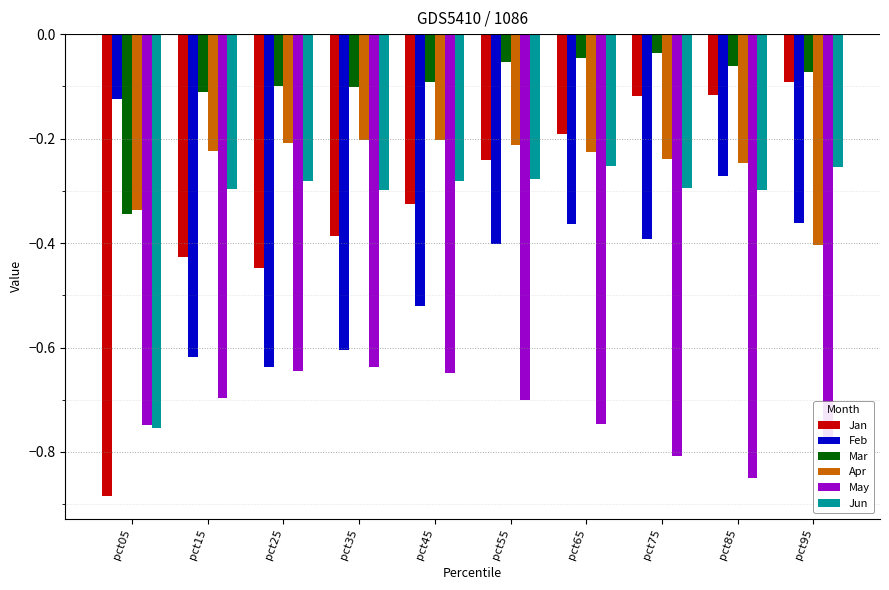

Which series has the largest total across all categories?

Mar